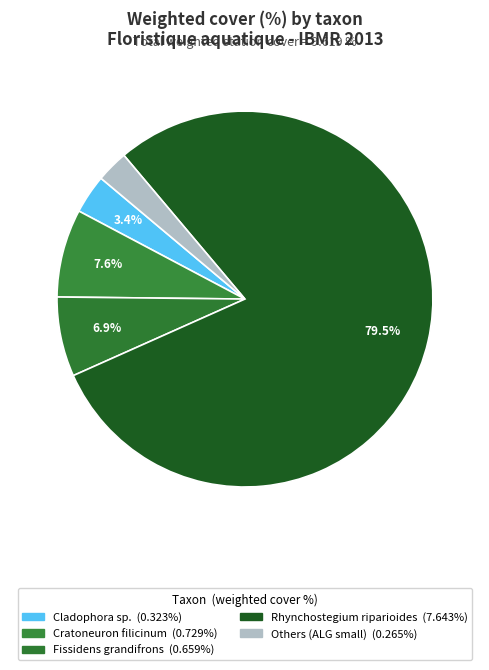

Count the number of slices in the pie.

5